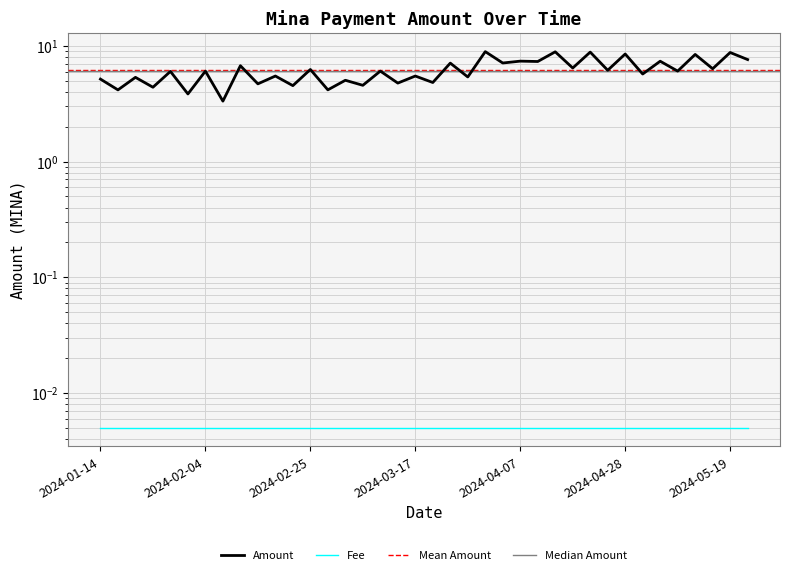

True or false: there are more than 2 points higher than both neighbors.

True